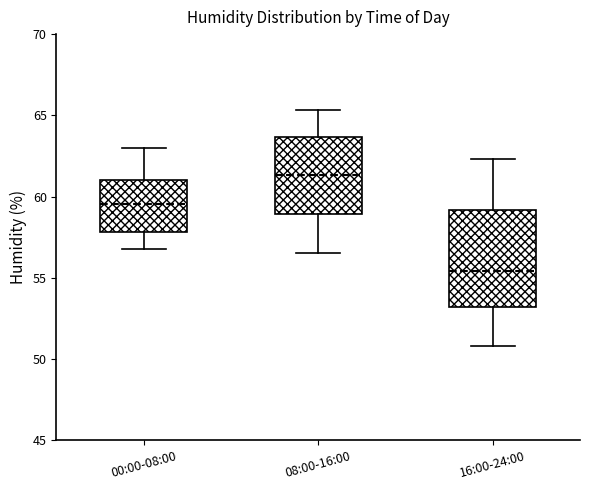

Reading left to right, transcribe this box plot: for each box, give where its median line is, the range the box spans, and where its two whiskers end, as read against the y-axis. The values are not printed on the chart, so give them approximately, as read against the axis.

00:00-08:00: median 59.5, box 58.0 to 61.0, whiskers 57.0 to 63.0
08:00-16:00: median 61.5, box 59.0 to 63.5, whiskers 56.5 to 65.5
16:00-24:00: median 55.5, box 53.0 to 59.0, whiskers 51.0 to 62.5